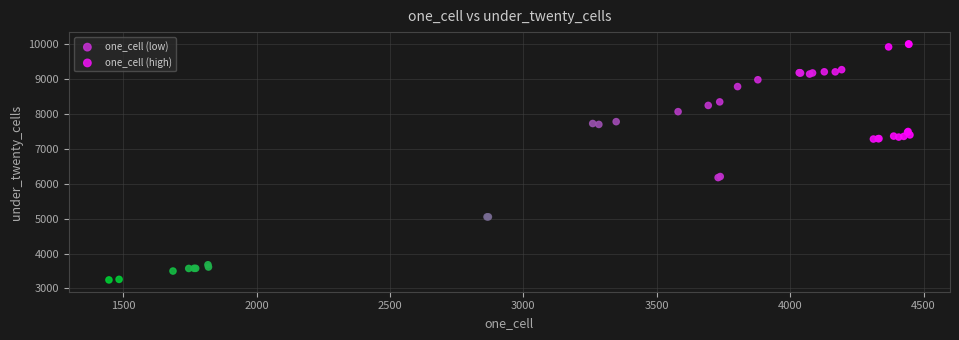

Which series reaches the maximum Y coordinate?

one_cell (high)